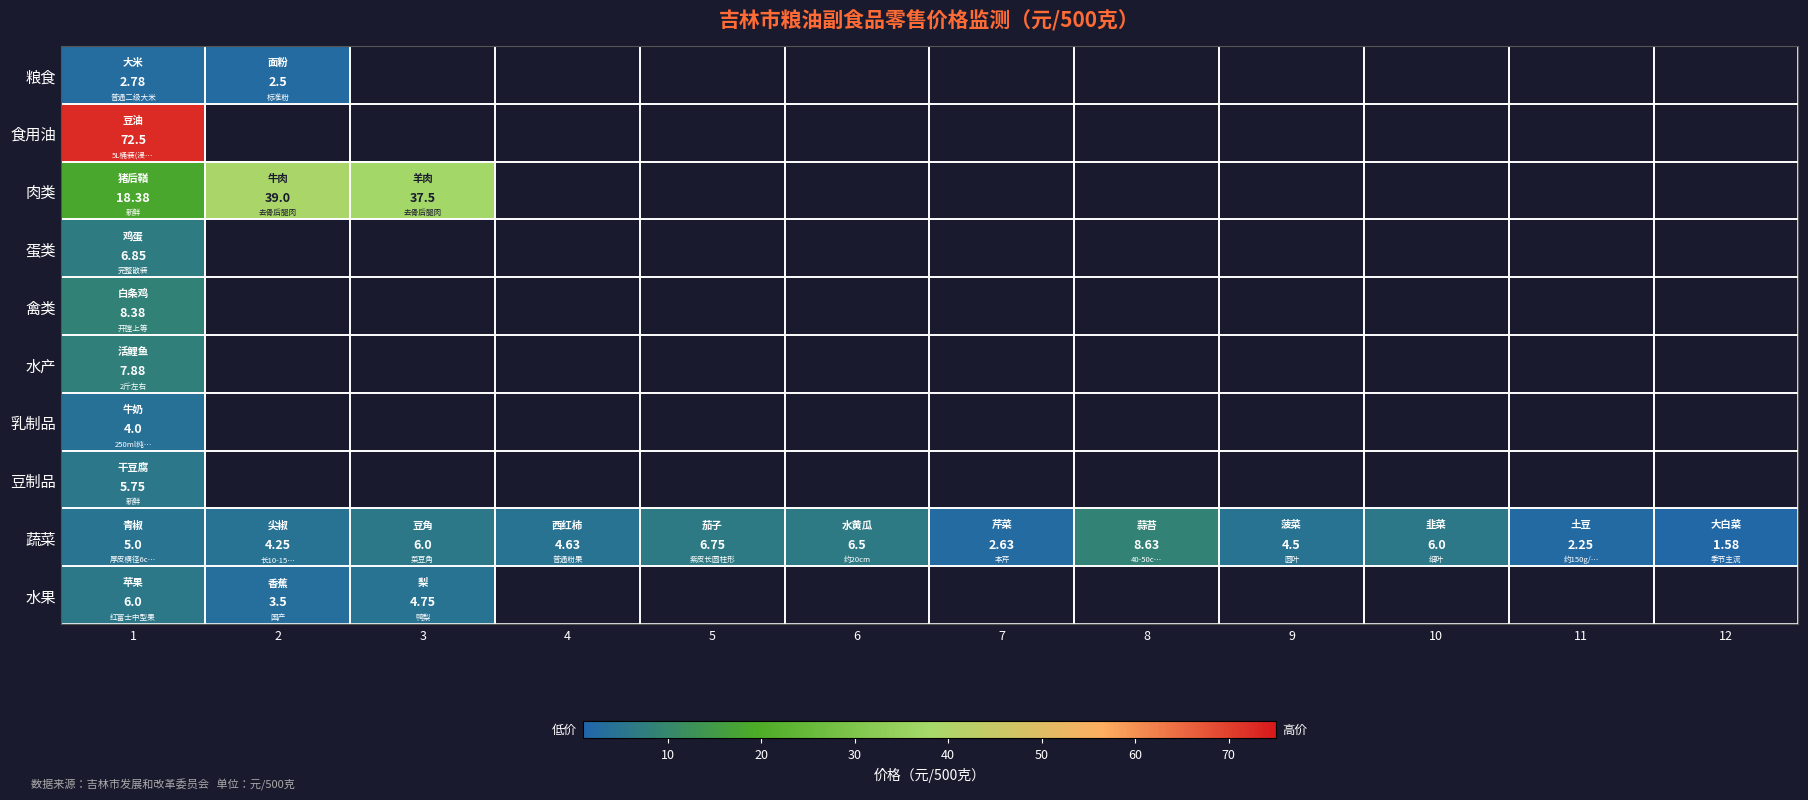

Is the value of 水果 at 2 greater than the value of 肉类 at 3?

No